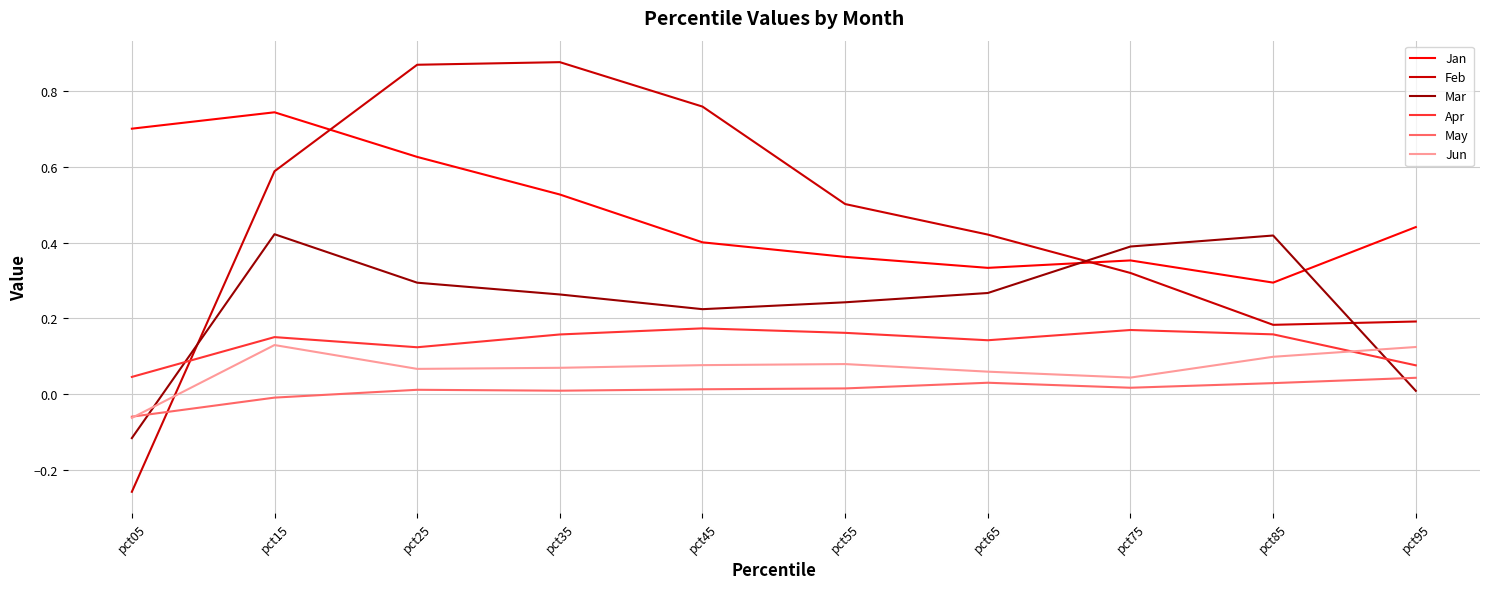

Does the chart have visible grid lines?

Yes